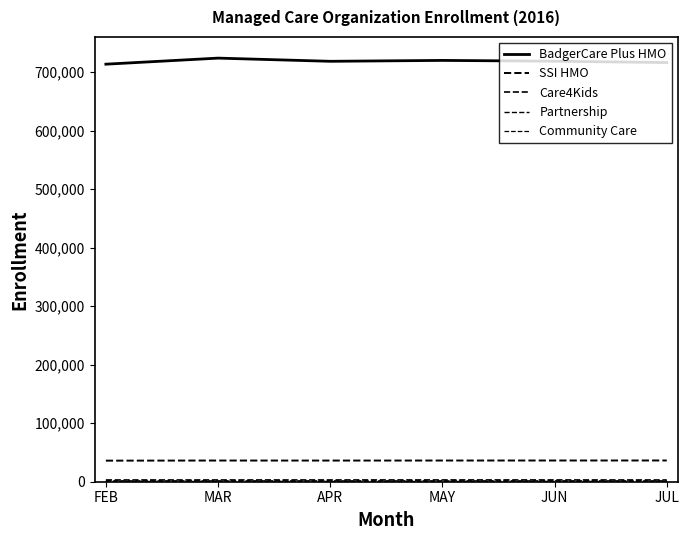

Between FEB and JUL, which series saw the biggest shift?

BadgerCare Plus HMO